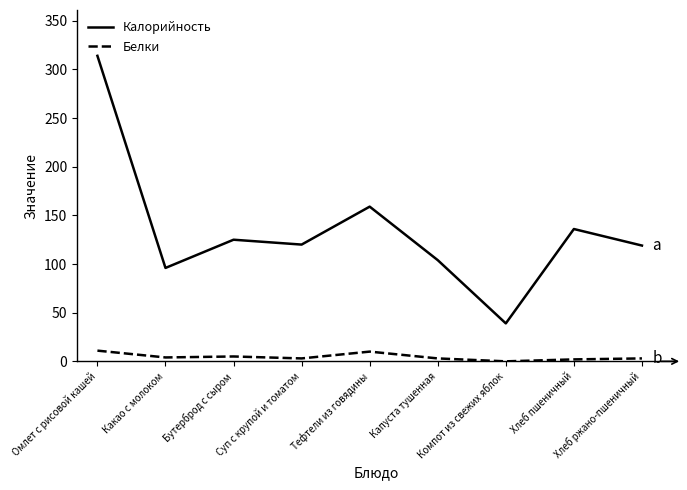

Which series has the largest range (max minus min)?

Калорийность